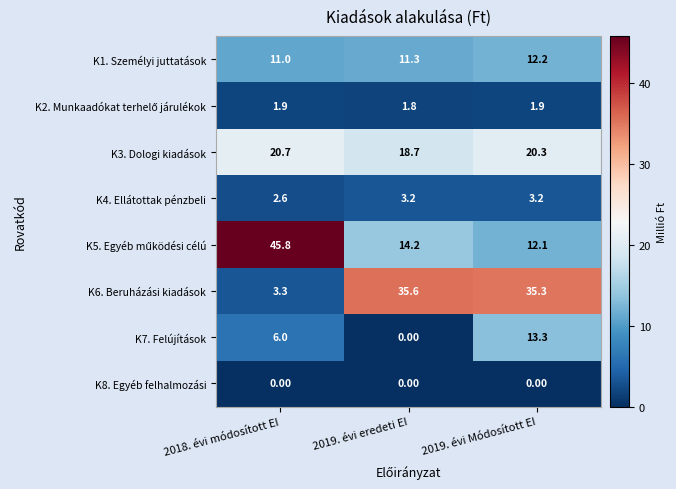

Which series has the largest total across all categories?

K6. Beruházási kiadások